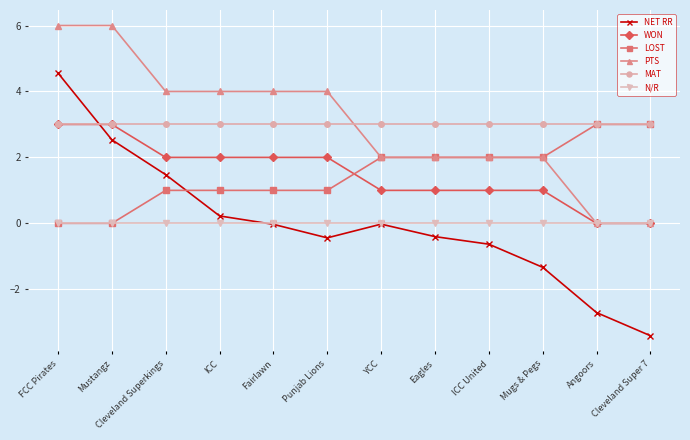

Between which two adjacent categories do LOST and WON first intersect?

Punjab Lions and YCC